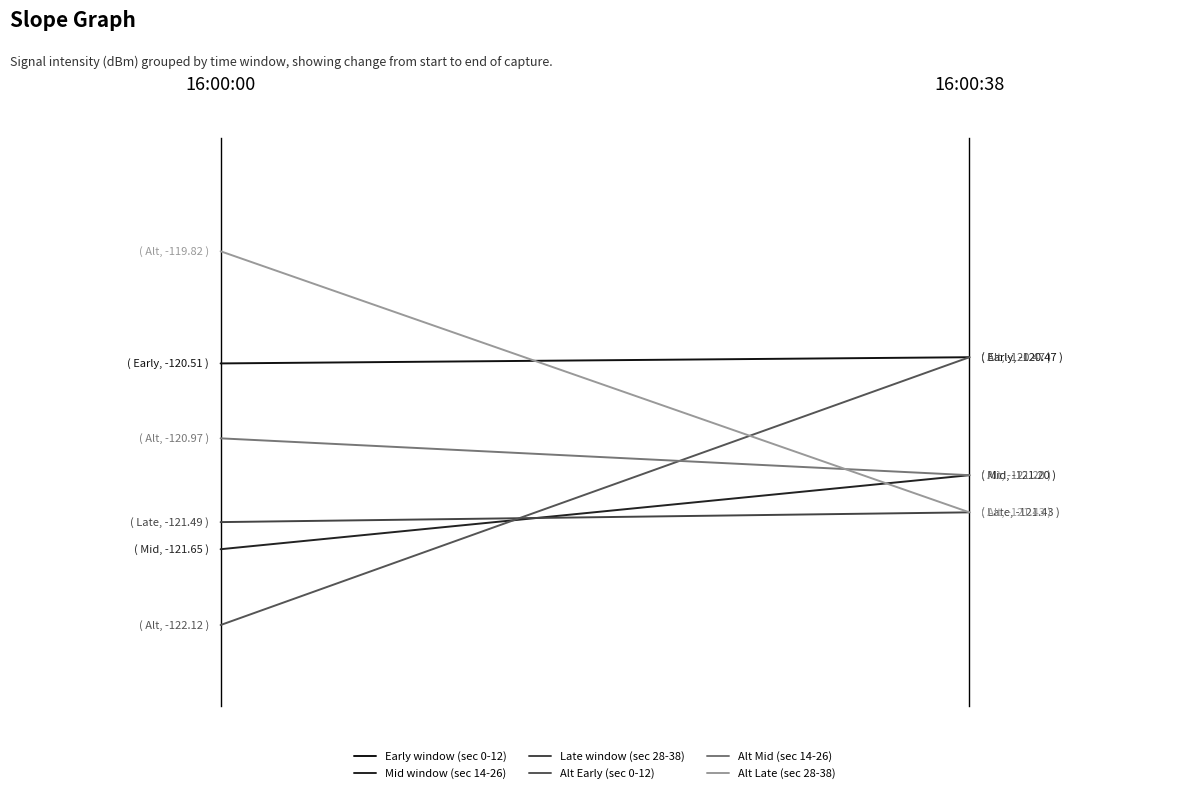

Is the value of Late window (sec 28-38) at 1 greater than the value of Early window (sec 0-12) at 1?

No